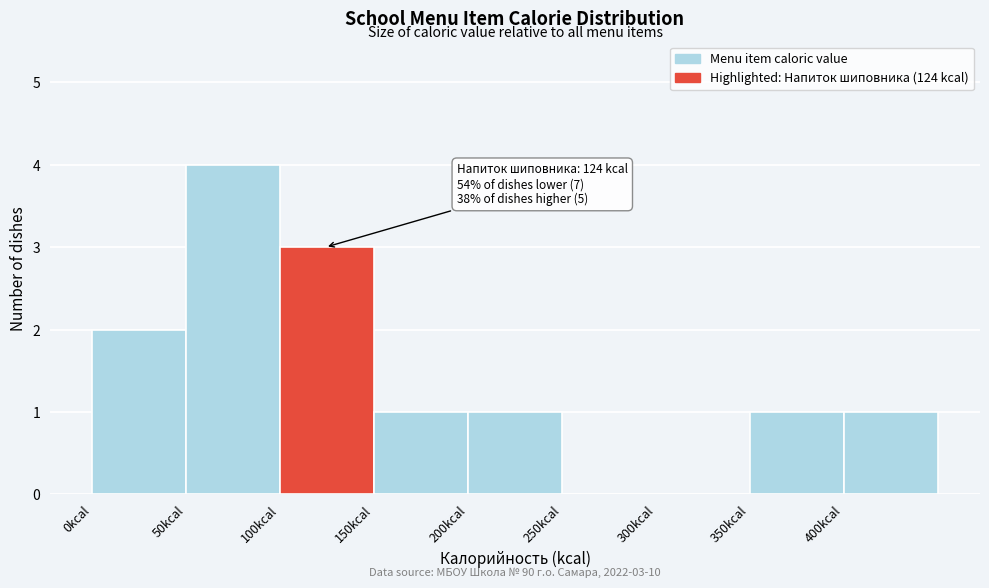

Which range on the x-axis has the tallest bar?

50 to 100